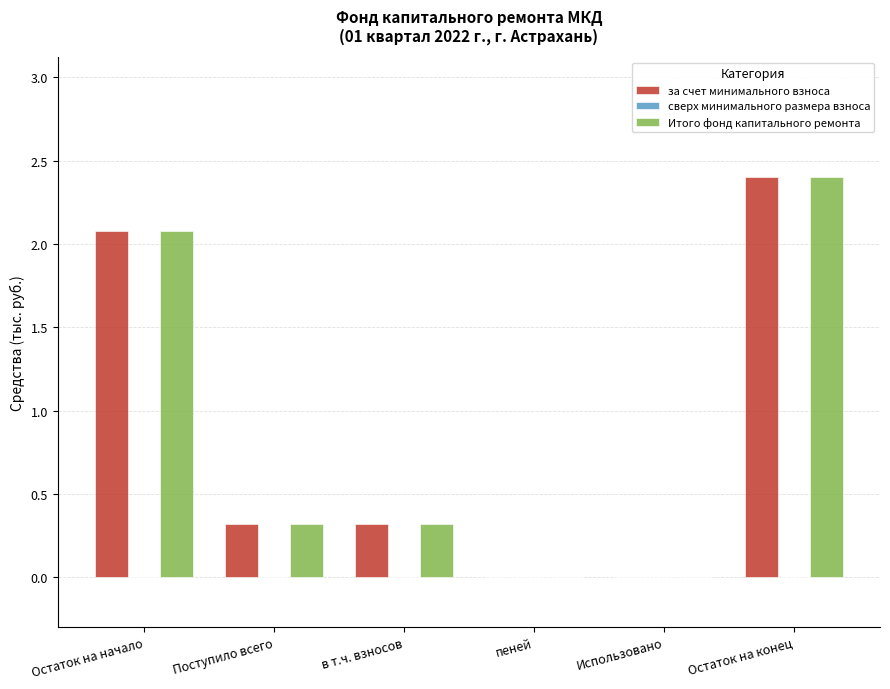

How many data points does each series have?

6